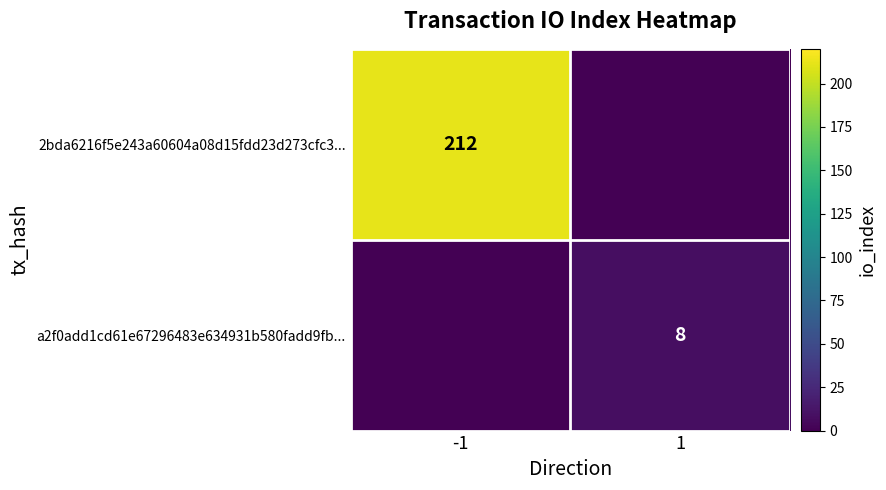

Is the value of a2f0add1cd61e67296483e634931b580fadd9fb... at 1 greater than the value of 2bda6216f5e243a60604a08d15fdd23d273cfc3... at -1?

No